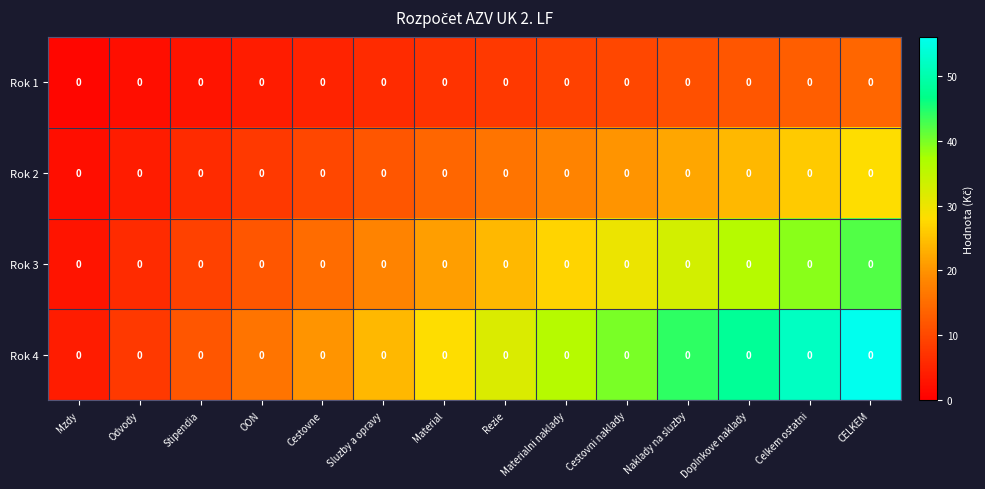

Read the Rok 2 value at Celkem ostatni, to the nearest 10.

30